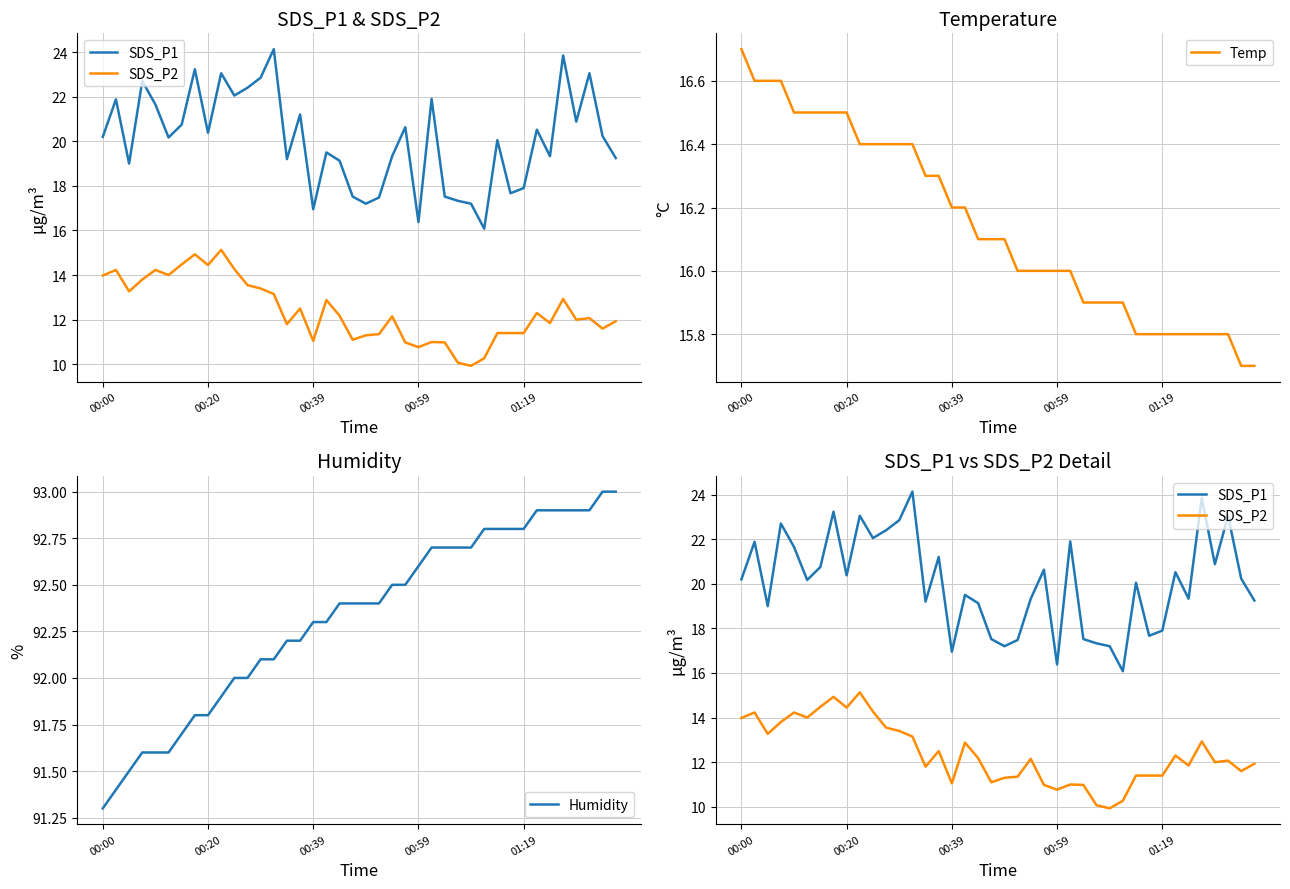

True or false: SDS_P2 and SDS_P1 intersect in this chart.

False